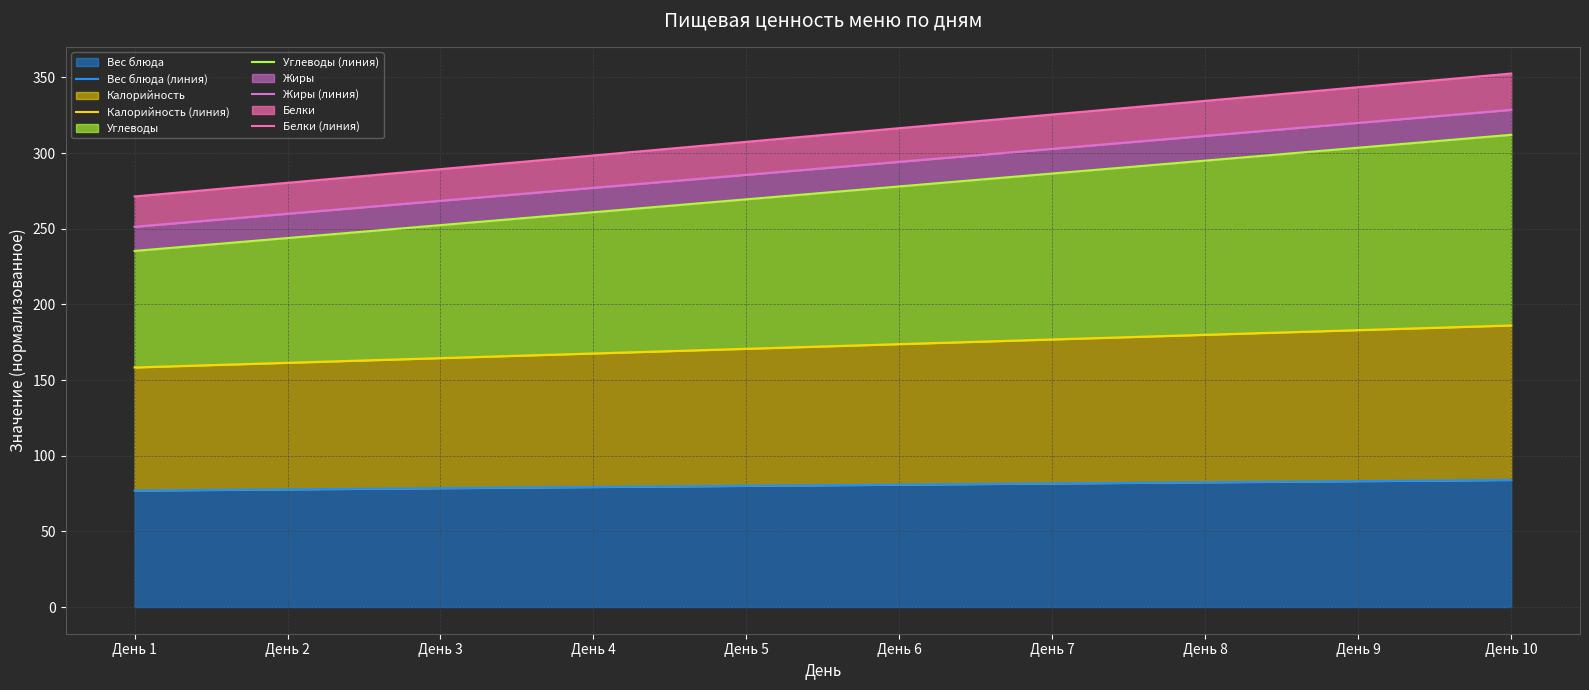

Rank the series at День 8 from highest to lowest value.

Белки (линия), Жиры (линия), Углеводы (линия), Калорийность (линия), Вес блюда (линия)